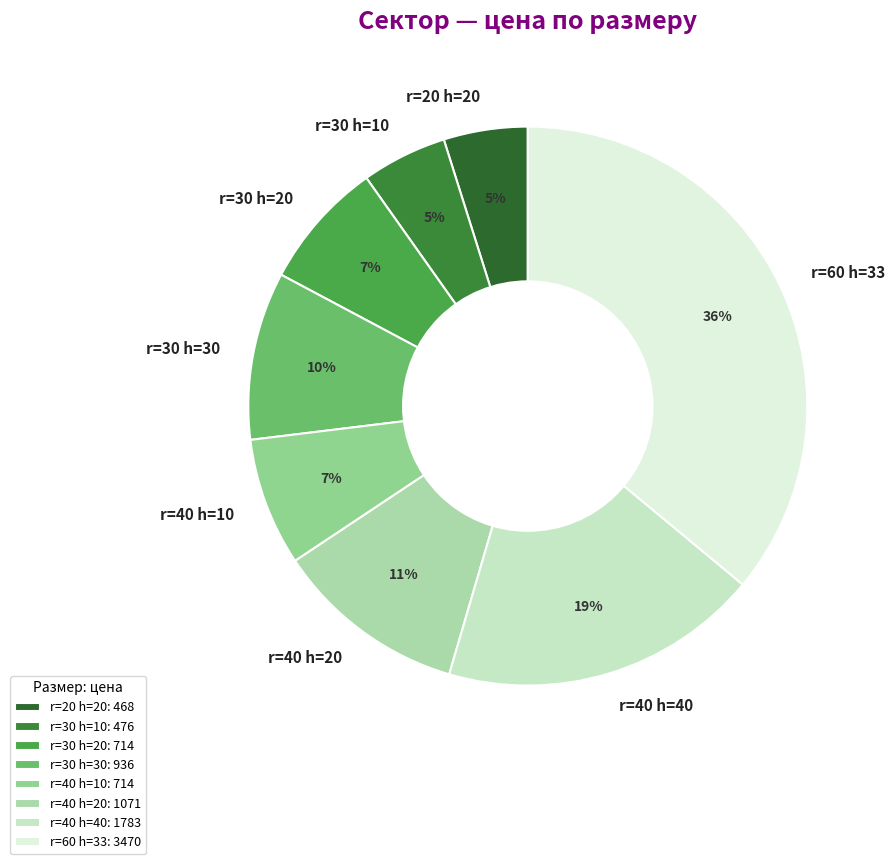

How many segments does this pie chart have?

8